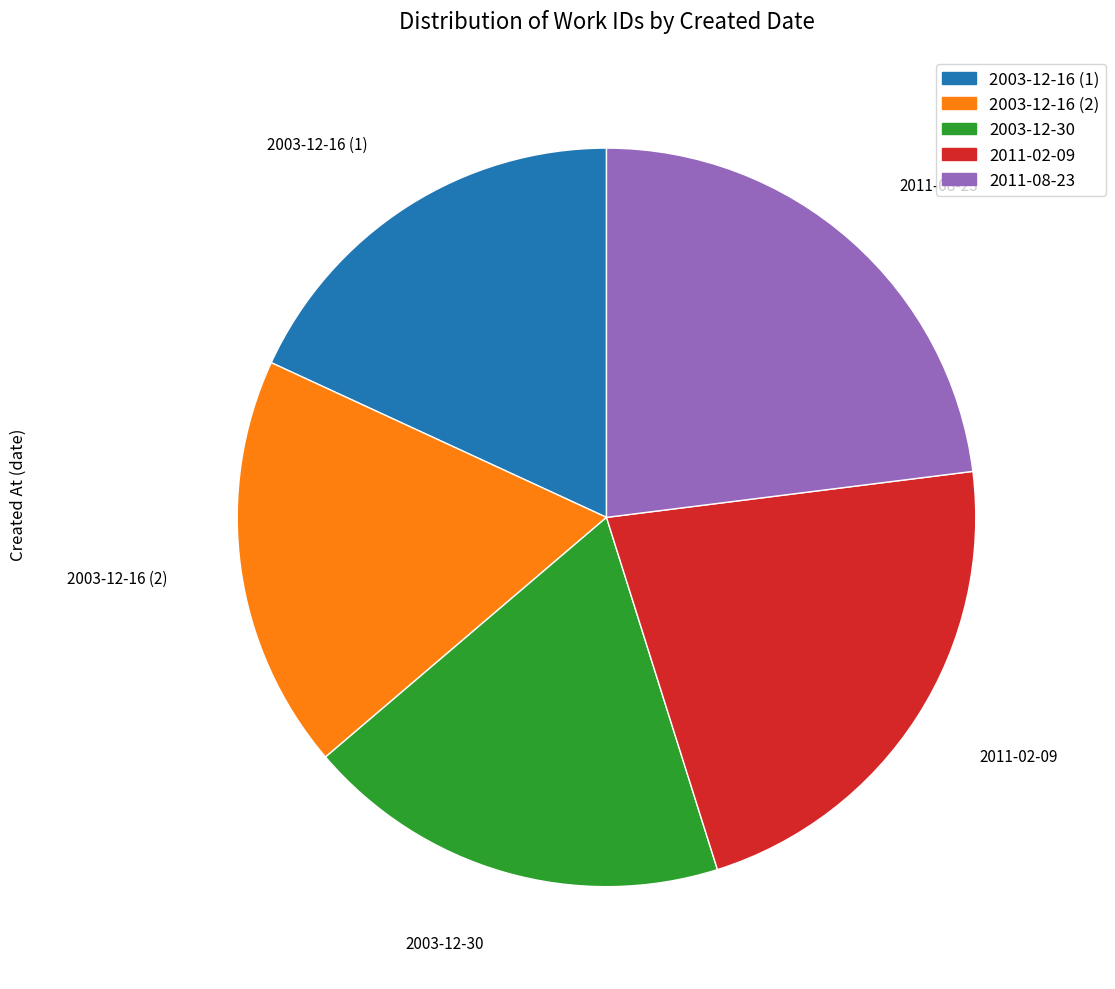

Which category has the biggest portion of the pie?

2011-08-23